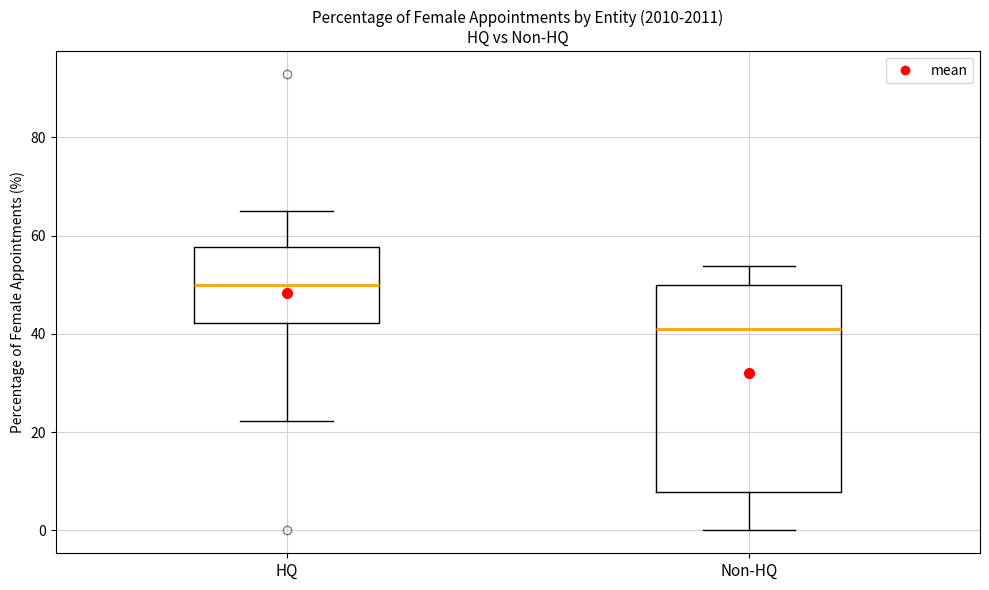

Where does the median line of the box for HQ sit on the y-axis? The values are not printed on the chart, so give them approximately, as read against the axis.

50